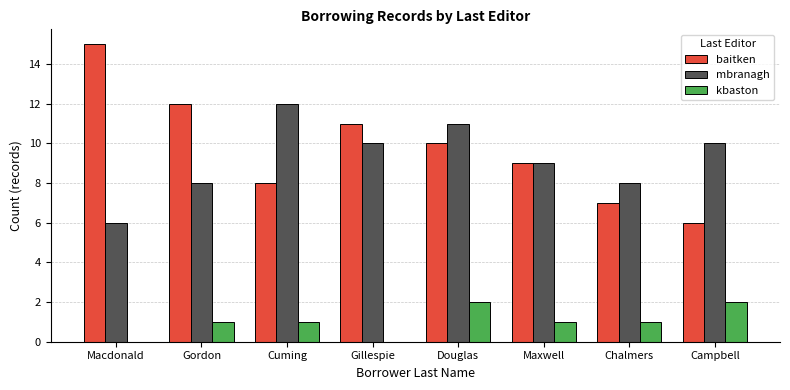

How many groups of bars are there?

8